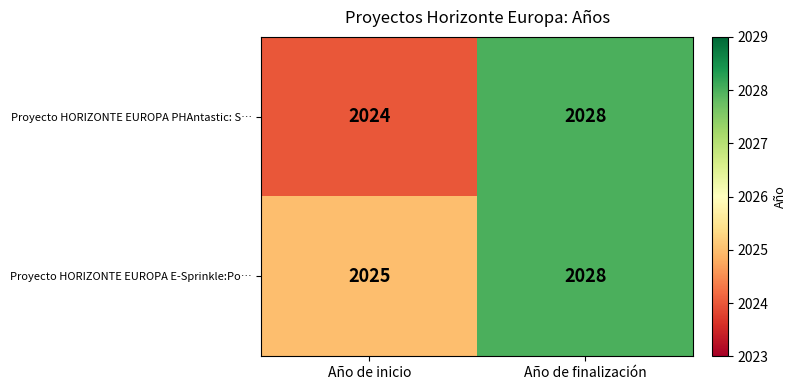

Rank the series by their average value, from lowest to highest.

Proyecto HORIZONTE EUROPA PHAntastic: S…, Proyecto HORIZONTE EUROPA E-Sprinkle:Po…